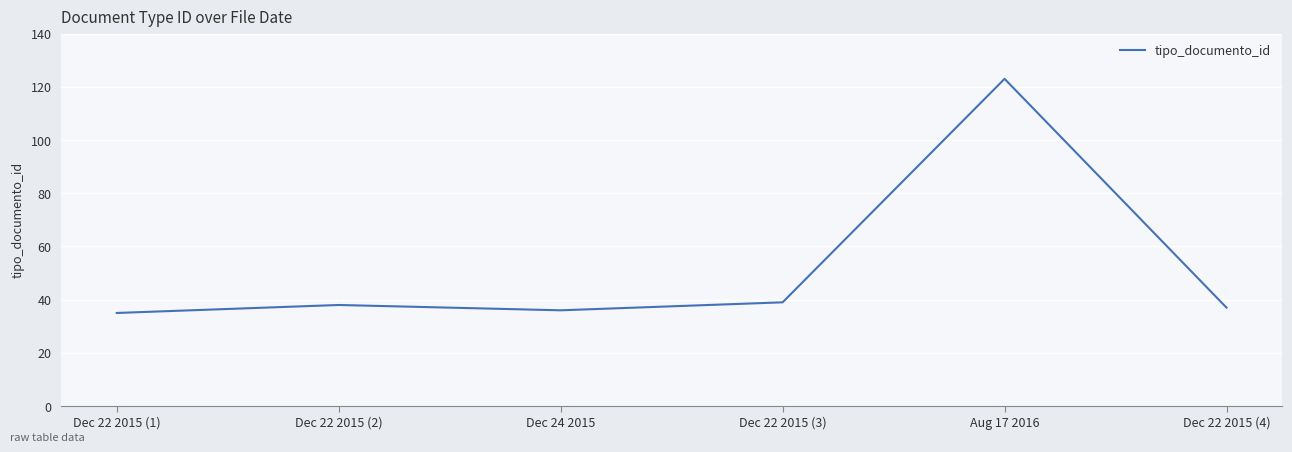

The value at Dec 22 2015 (2) is 38. True or false?

True